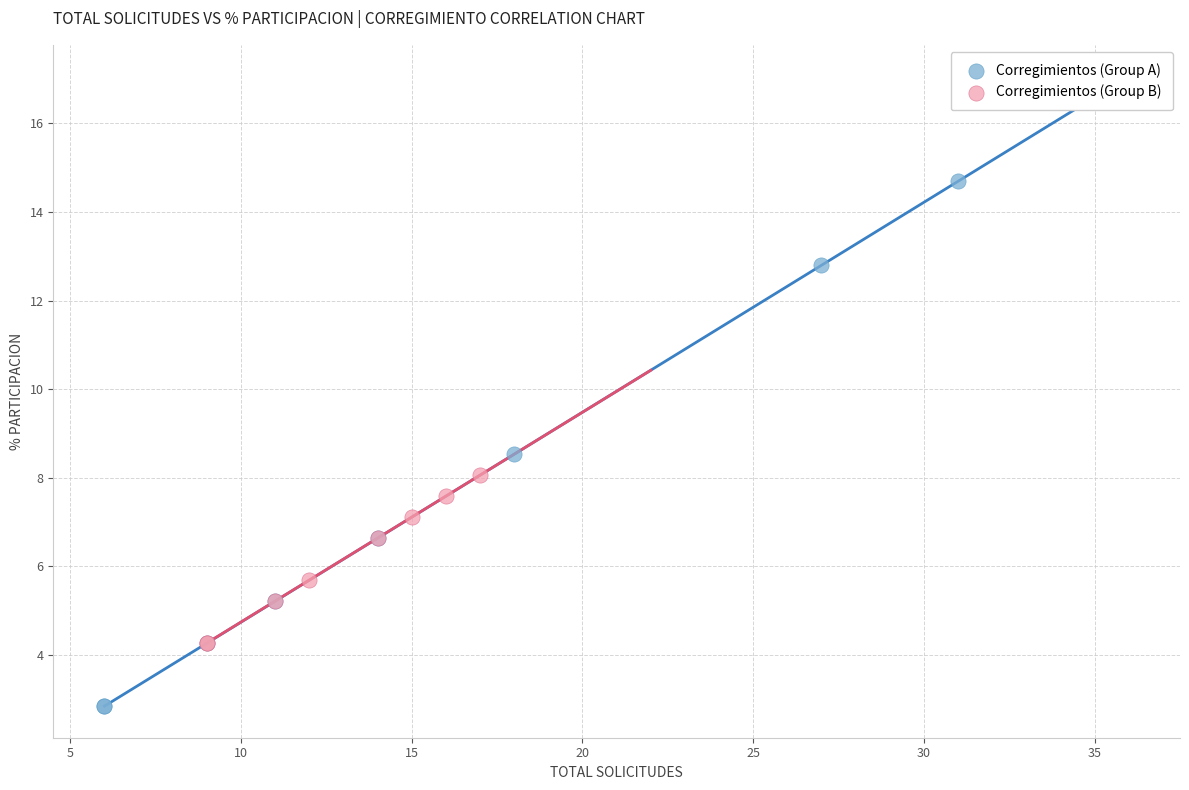

Which series has the largest Y range (max minus min)?

Corregimientos (Group A)